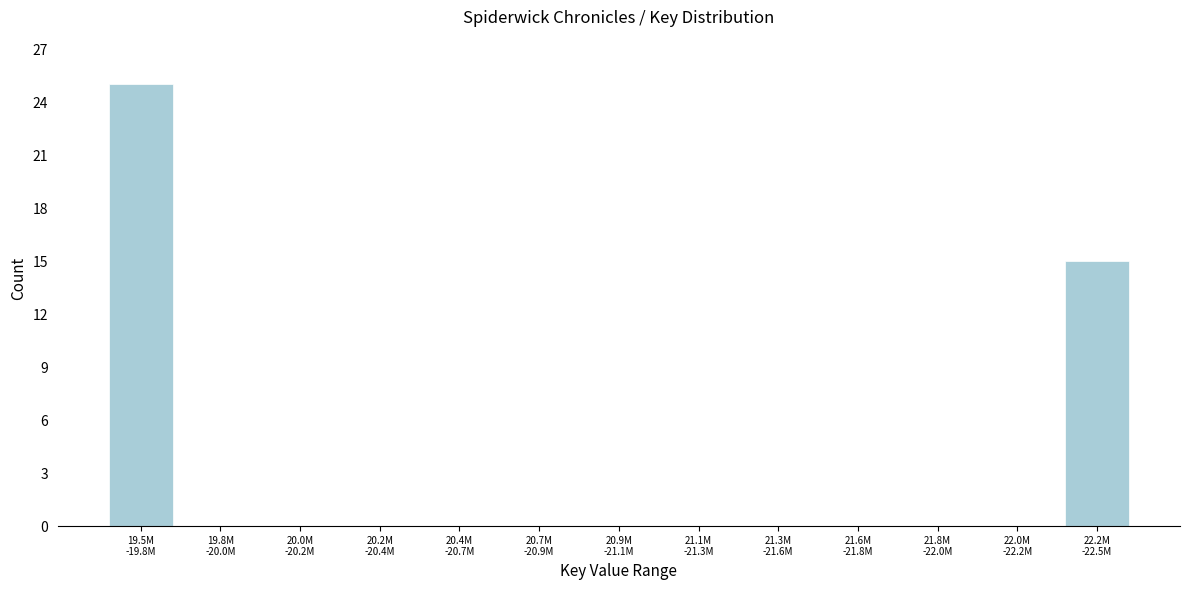

What is the greatest value displayed?

25